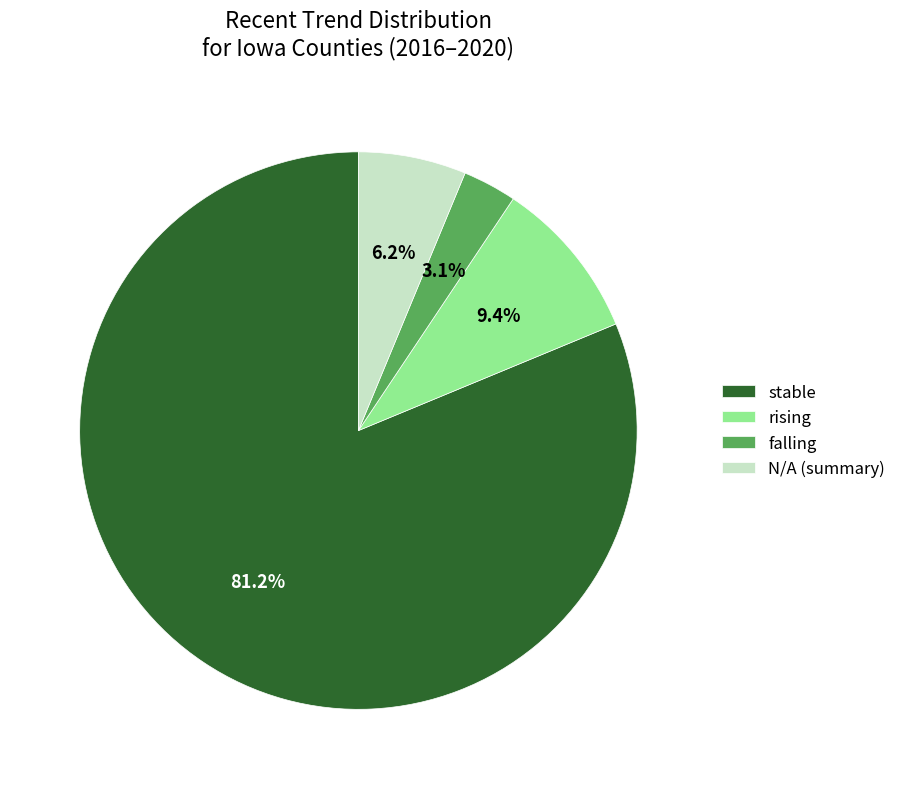

Count the number of slices in the pie.

4